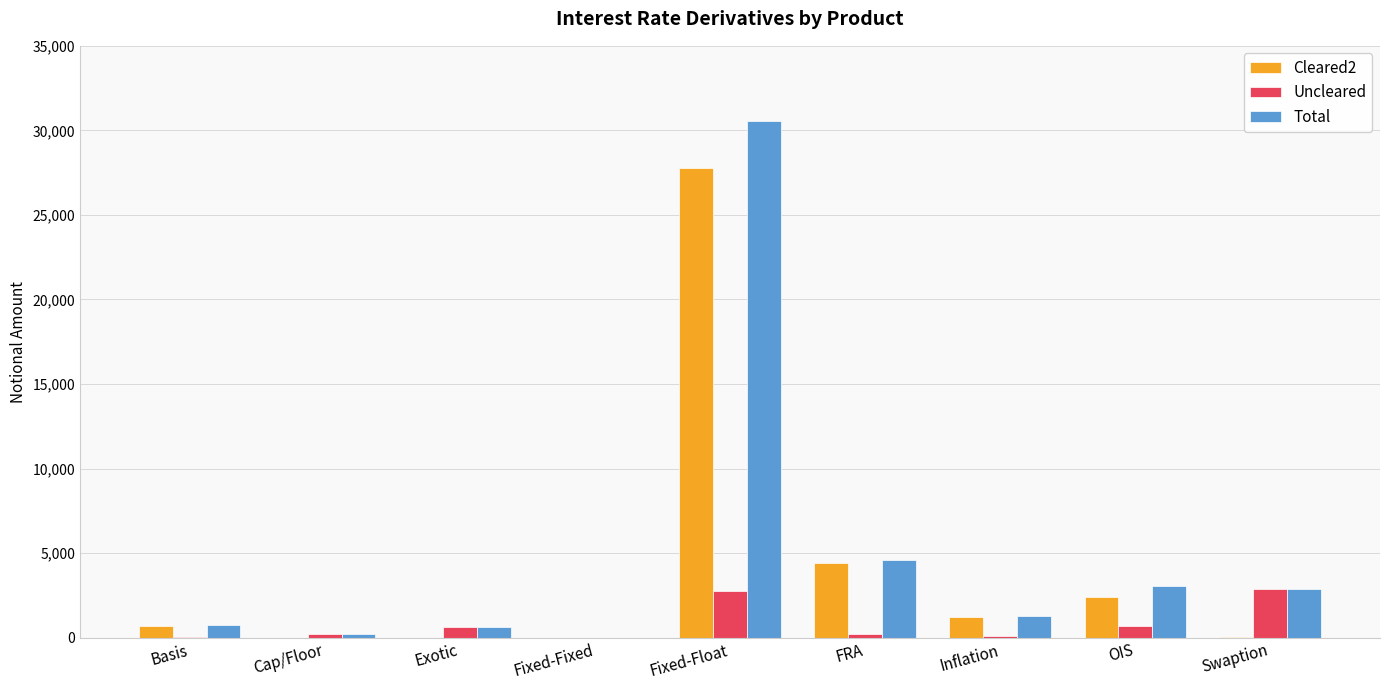

Is it true that Cleared2 equals 14810 at Fixed-Fixed?

False